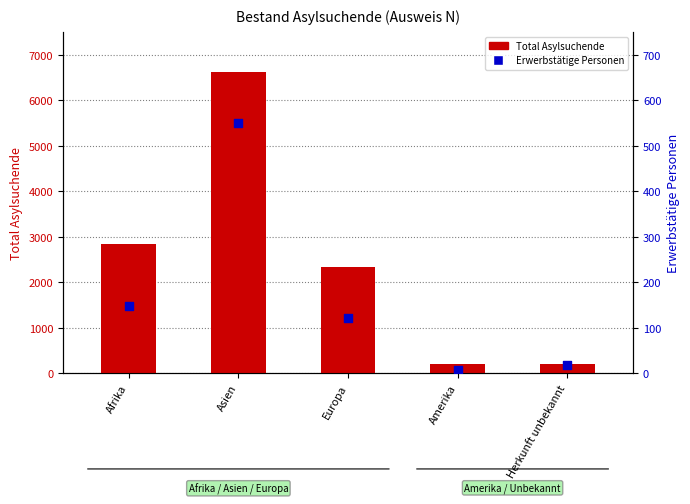

Which series has the largest total across all categories?

Total Asylsuchende